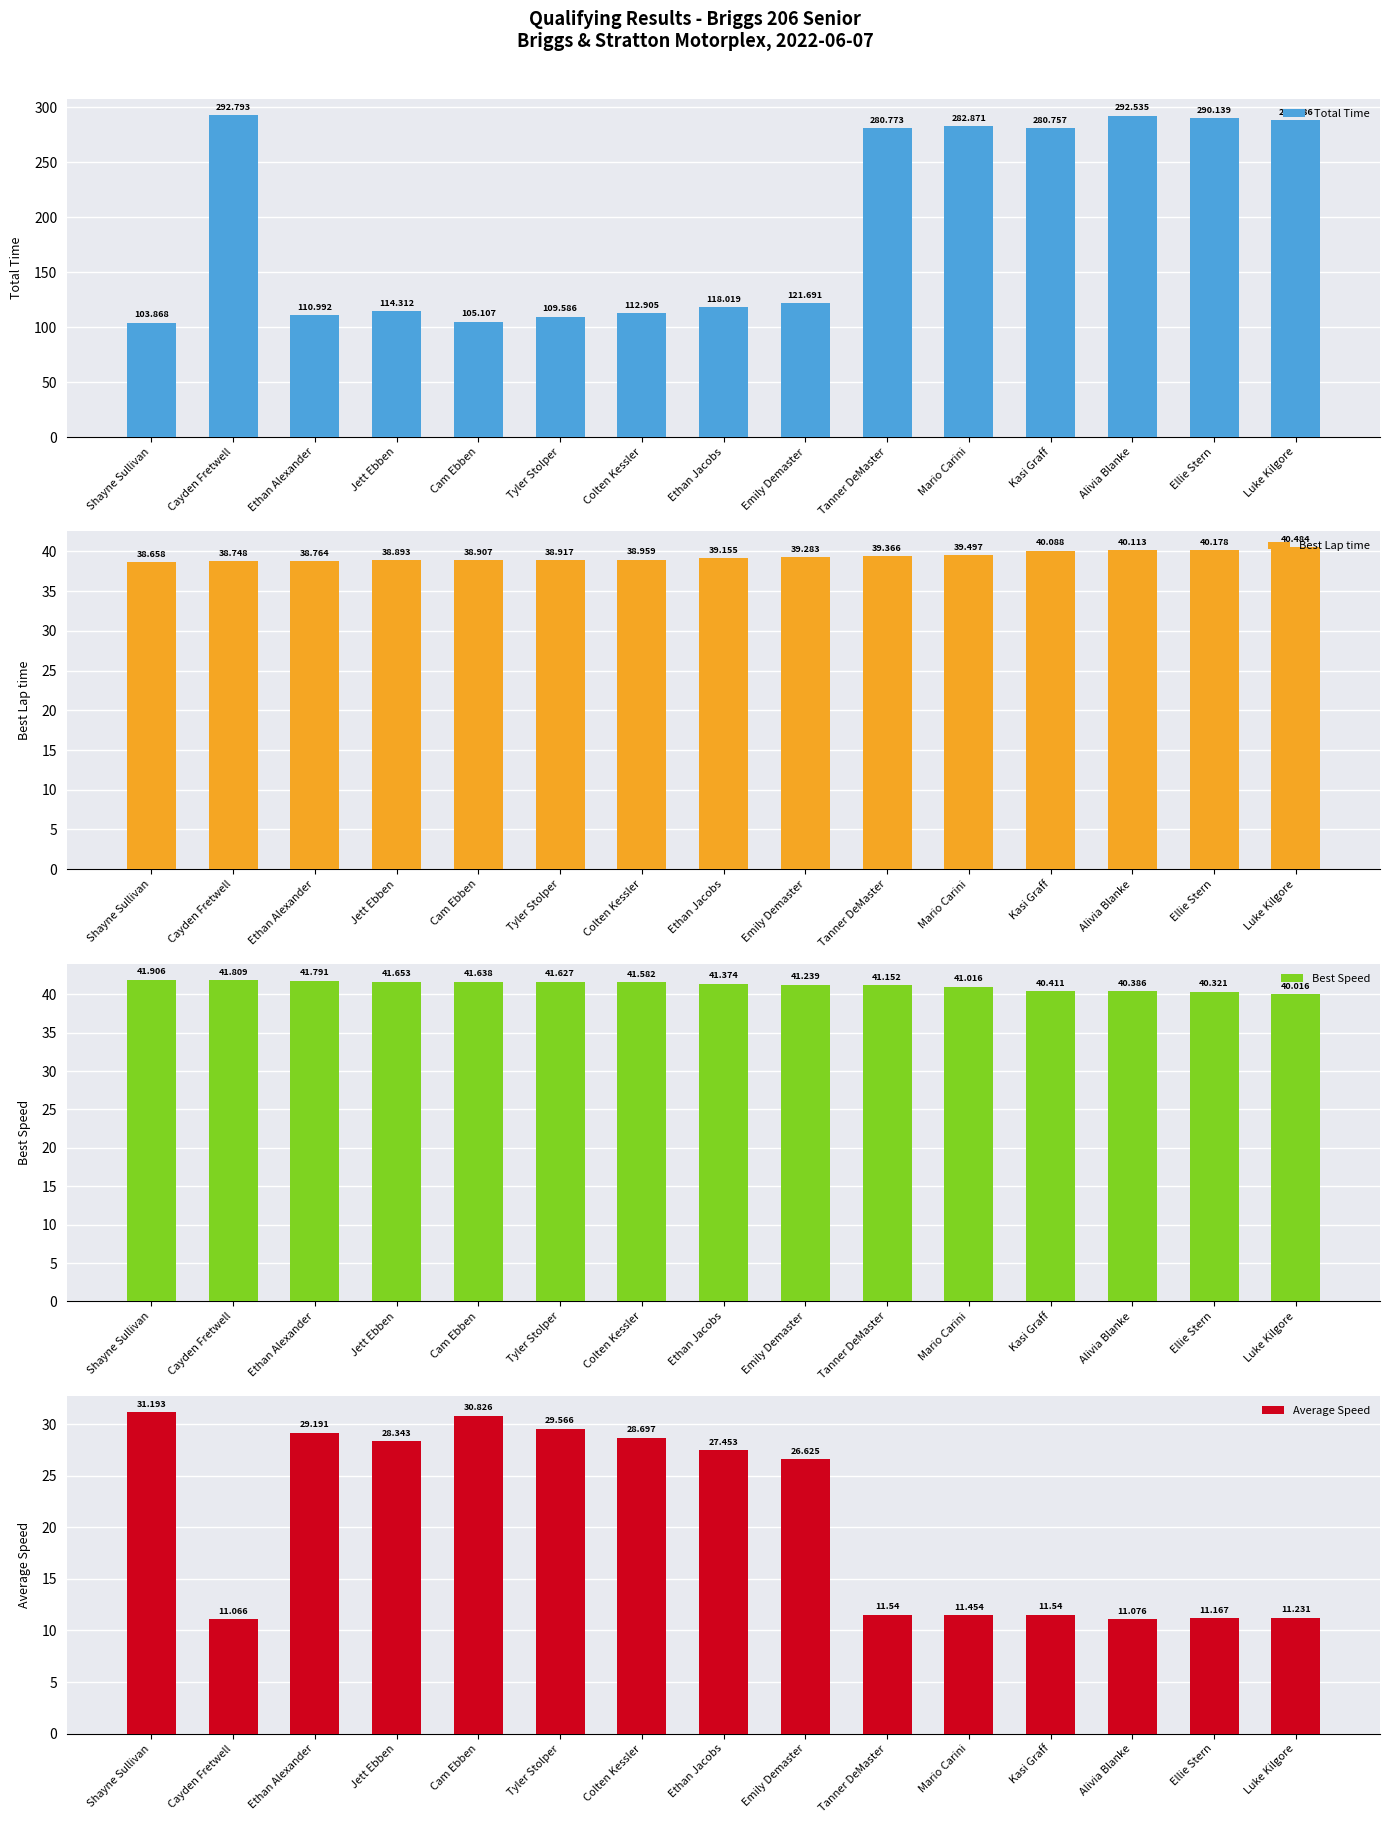

Reading left to right, list all the values displayed in this chart.

Total Time: Shayne Sullivan=103.9	Cayden Fretwell=292.8	Ethan Alexander=111.0	Jett Ebben=114.3	Cam Ebben=105.1	Tyler Stolper=109.6	Colten Kessler=112.9	Ethan Jacobs=118.0	Emily Demaster=121.7	Tanner DeMaster=280.8	Mario Carini=282.9	Kasi Graff=280.8	Alivia Blanke=292.5	Ellie Stern=290.1	Luke Kilgore=288.5
Best Lap time: Shayne Sullivan=38.7	Cayden Fretwell=38.7	Ethan Alexander=38.8	Jett Ebben=38.9	Cam Ebben=38.9	Tyler Stolper=38.9	Colten Kessler=39.0	Ethan Jacobs=39.2	Emily Demaster=39.3	Tanner DeMaster=39.4	Mario Carini=39.5	Kasi Graff=40.1	Alivia Blanke=40.1	Ellie Stern=40.2	Luke Kilgore=40.5
Best Speed: Shayne Sullivan=41.9	Cayden Fretwell=41.8	Ethan Alexander=41.8	Jett Ebben=41.7	Cam Ebben=41.6	Tyler Stolper=41.6	Colten Kessler=41.6	Ethan Jacobs=41.4	Emily Demaster=41.2	Tanner DeMaster=41.2	Mario Carini=41.0	Kasi Graff=40.4	Alivia Blanke=40.4	Ellie Stern=40.3	Luke Kilgore=40.0
Average Speed: Shayne Sullivan=31.2	Cayden Fretwell=11.1	Ethan Alexander=29.2	Jett Ebben=28.3	Cam Ebben=30.8	Tyler Stolper=29.6	Colten Kessler=28.7	Ethan Jacobs=27.5	Emily Demaster=26.6	Tanner DeMaster=11.5	Mario Carini=11.5	Kasi Graff=11.5	Alivia Blanke=11.1	Ellie Stern=11.2	Luke Kilgore=11.2